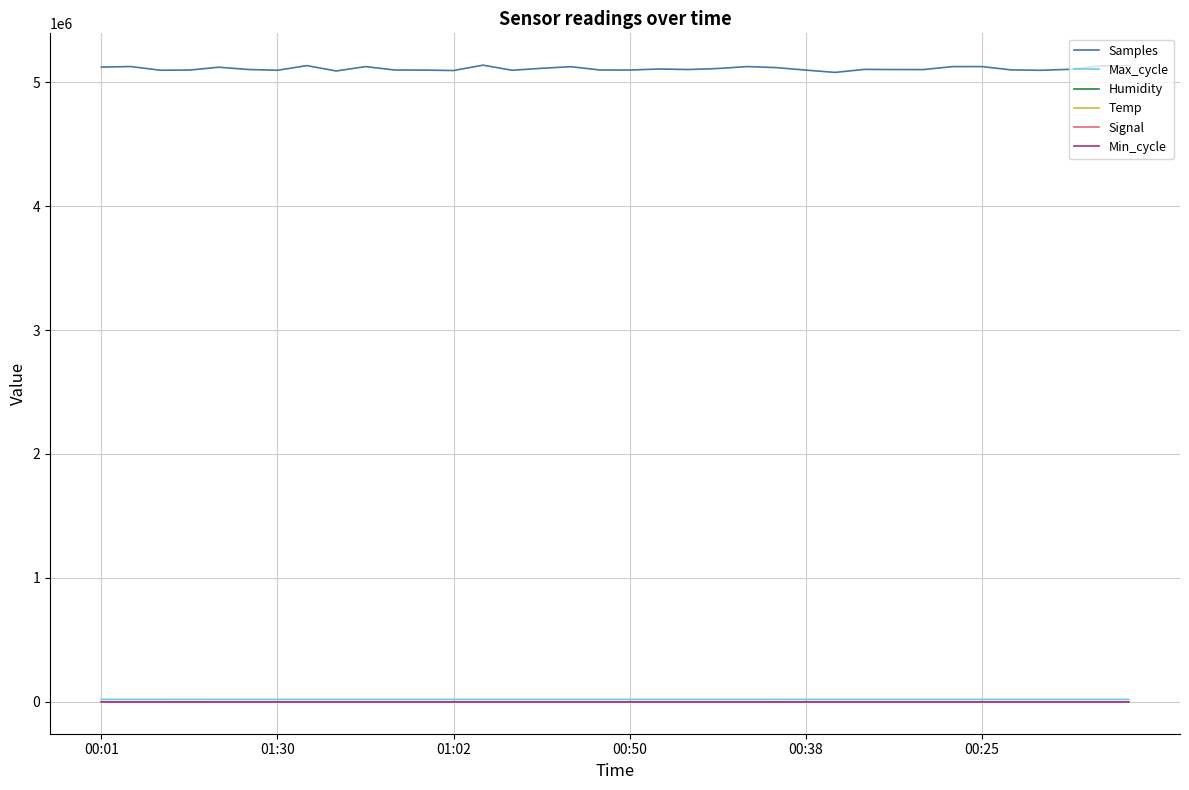

What is the difference between the second highest and second lowest values in the Samples series?

43391.0